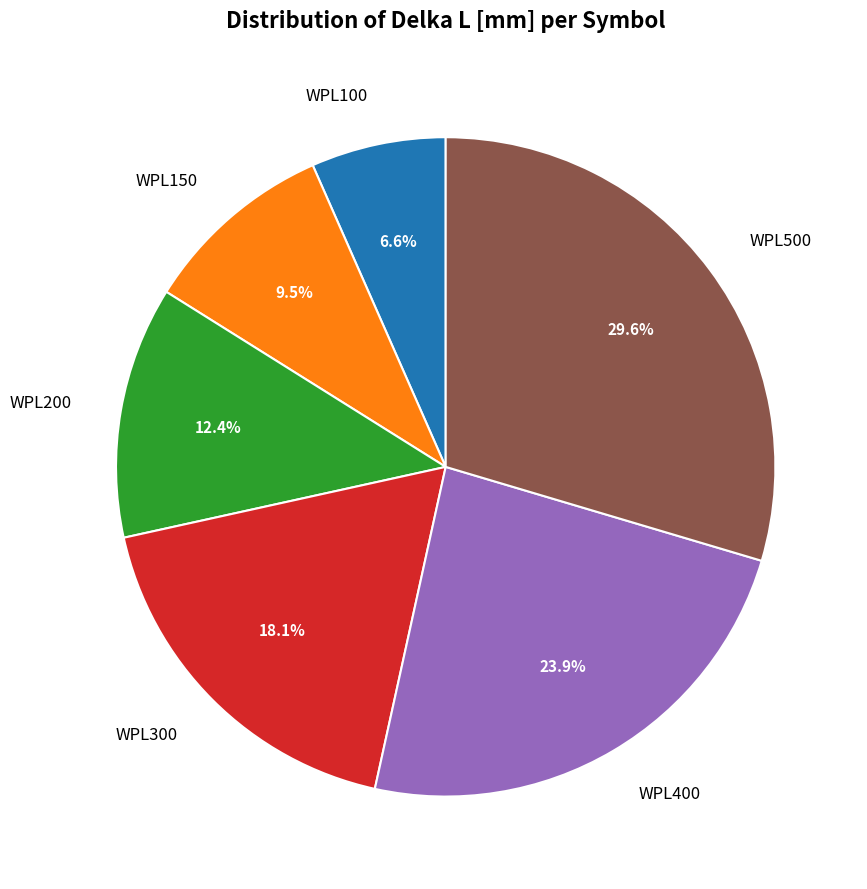

What percentage is the WPL400 slice, to the nearest percent?

24%